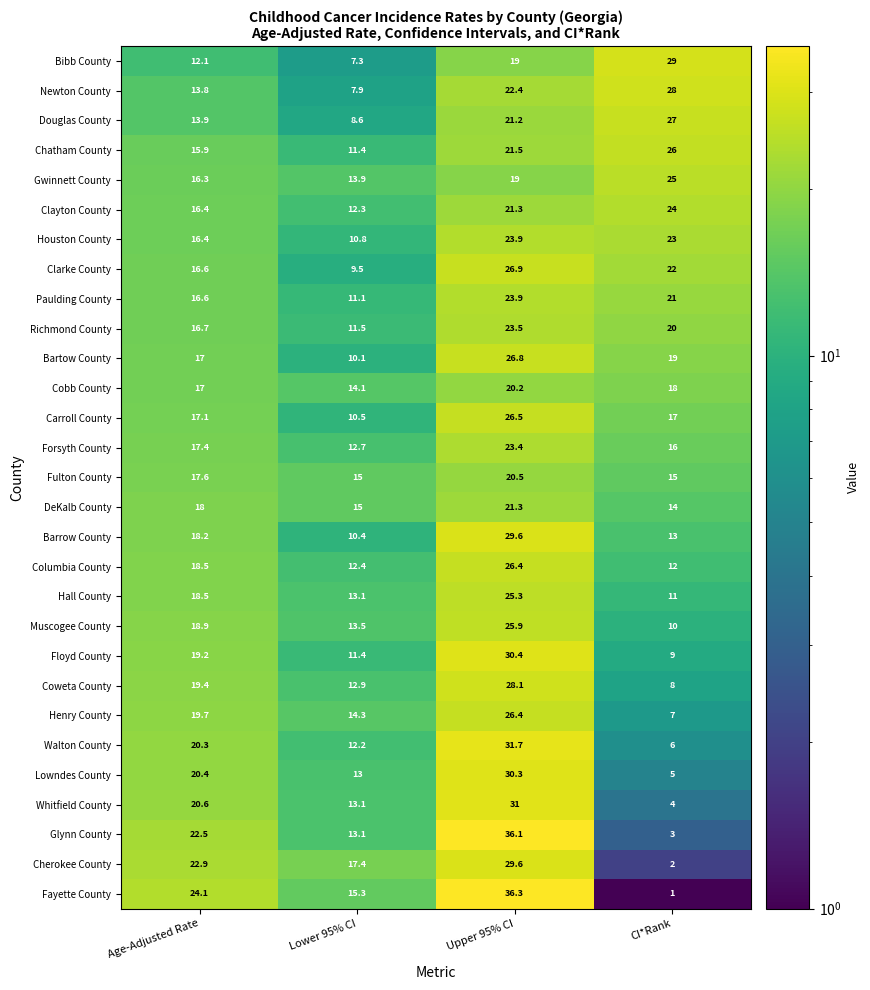

How many series are shown in this chart?

29